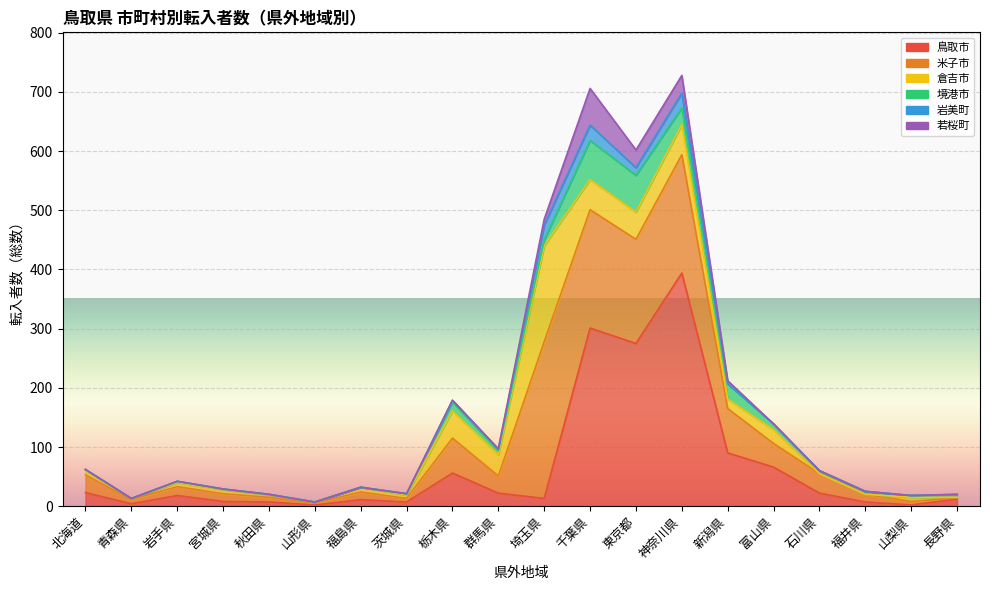

The value of 倉吉市 at 茨城県 is 6. True or false?

True